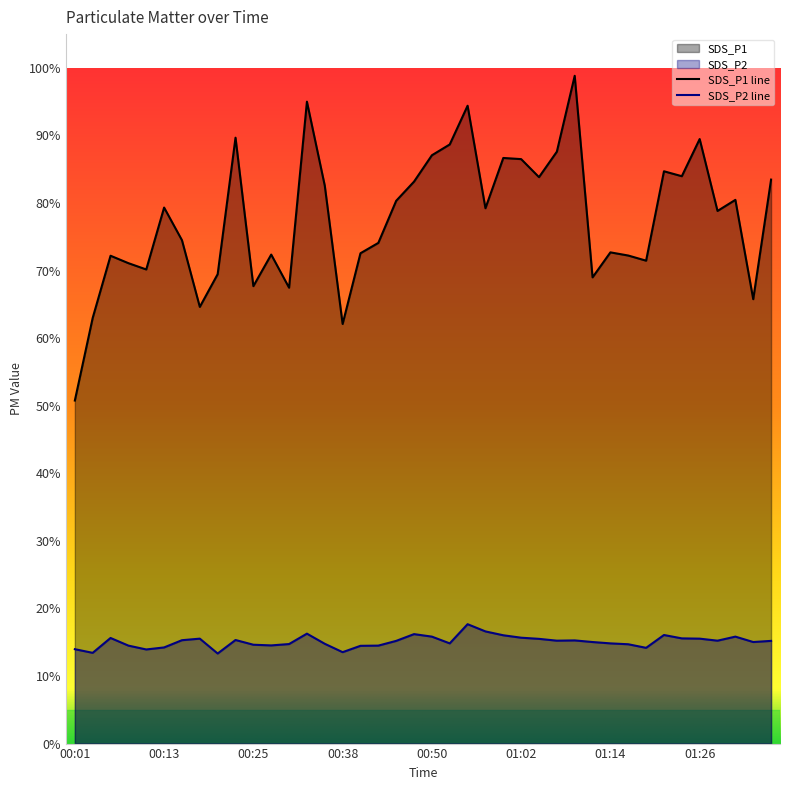

At which label is SDS_P1 closest to 74?

00:42